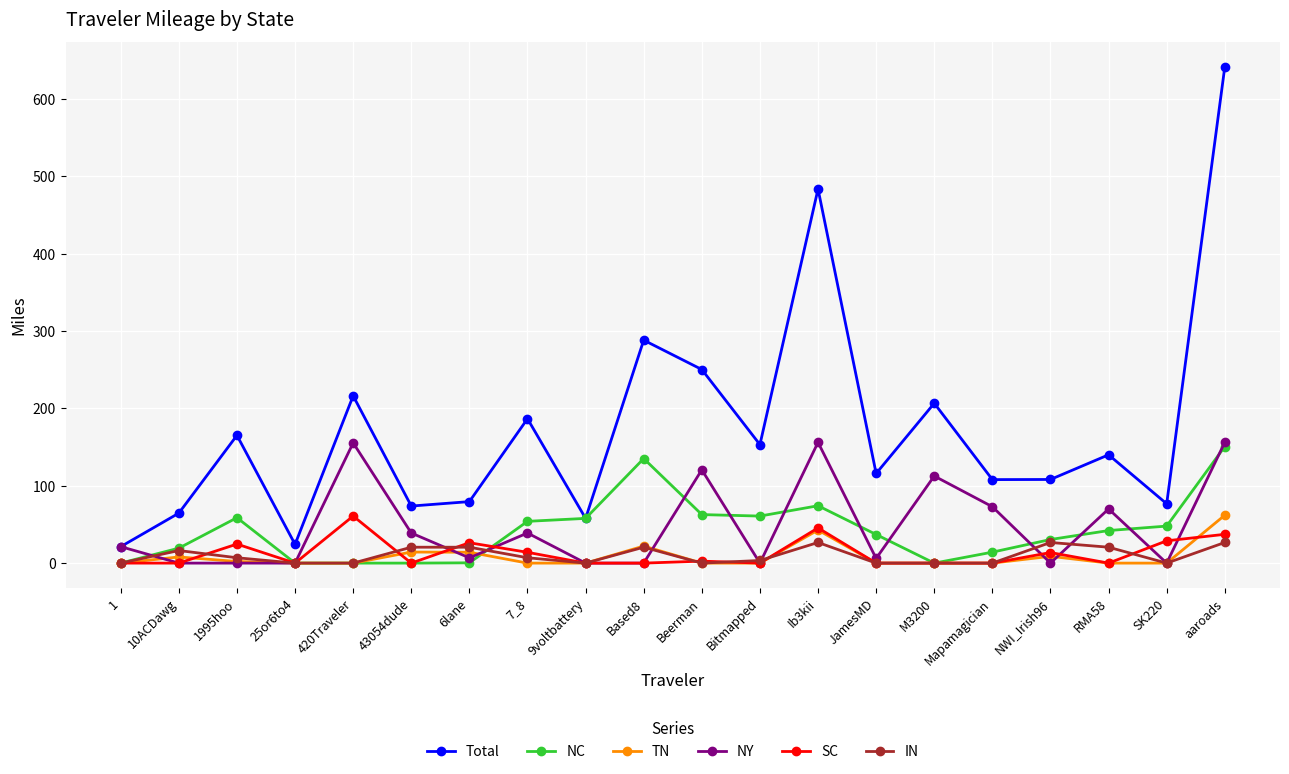

Which category has the highest value across all series?

aaroads